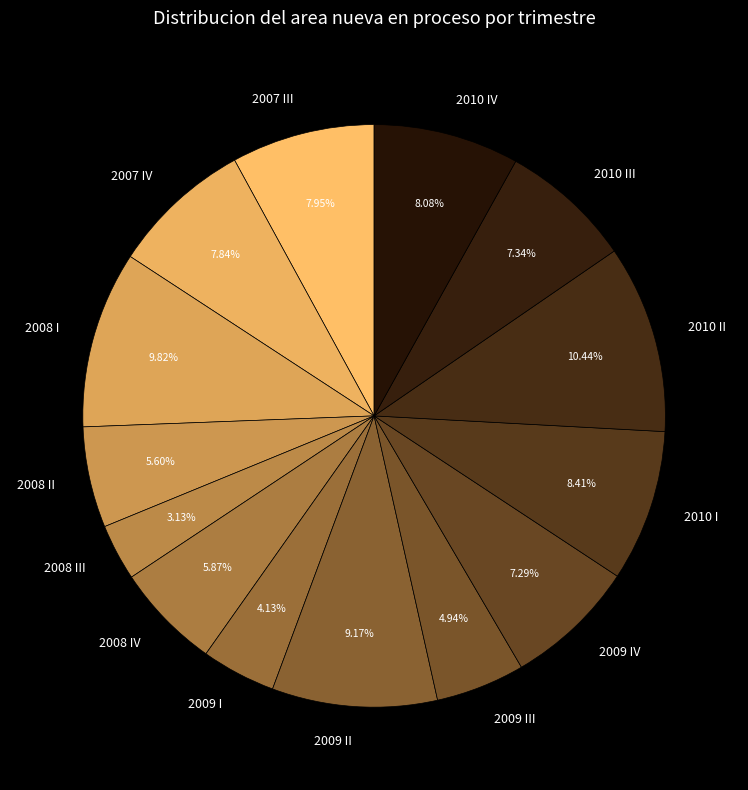

True or false: 2009 III accounts for 5% of the total.

True